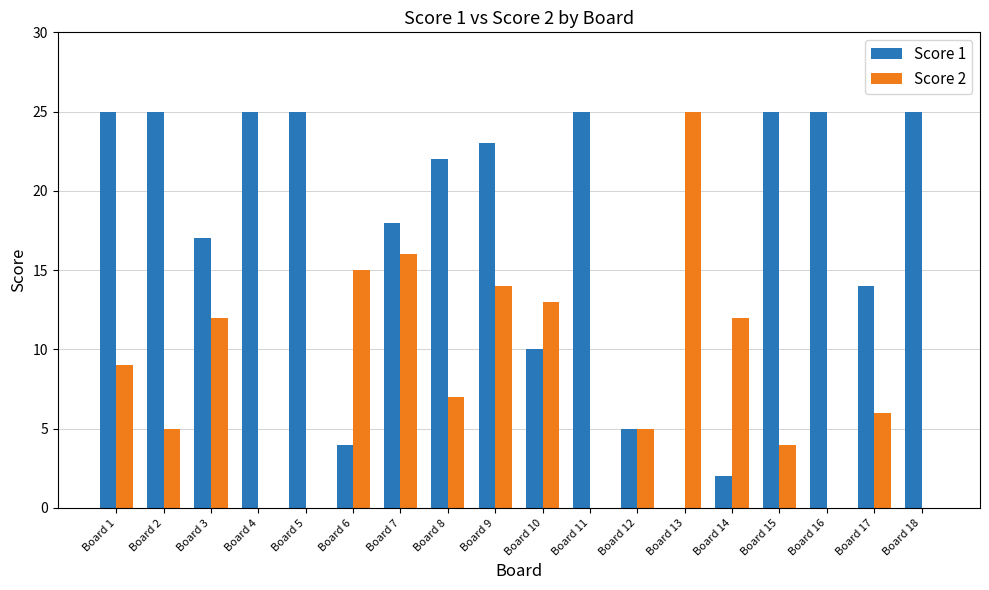

Reading left to right, list all the values displayed in this chart.

Score 1: Board 1=25	Board 2=25	Board 3=17	Board 4=25	Board 5=25	Board 6=4	Board 7=18	Board 8=22	Board 9=23	Board 10=10	Board 11=25	Board 12=5	Board 13=0	Board 14=2	Board 15=25	Board 16=25	Board 17=14	Board 18=25
Score 2: Board 1=9	Board 2=5	Board 3=12	Board 4=0	Board 5=0	Board 6=15	Board 7=16	Board 8=7	Board 9=14	Board 10=13	Board 11=0	Board 12=5	Board 13=25	Board 14=12	Board 15=4	Board 16=0	Board 17=6	Board 18=0